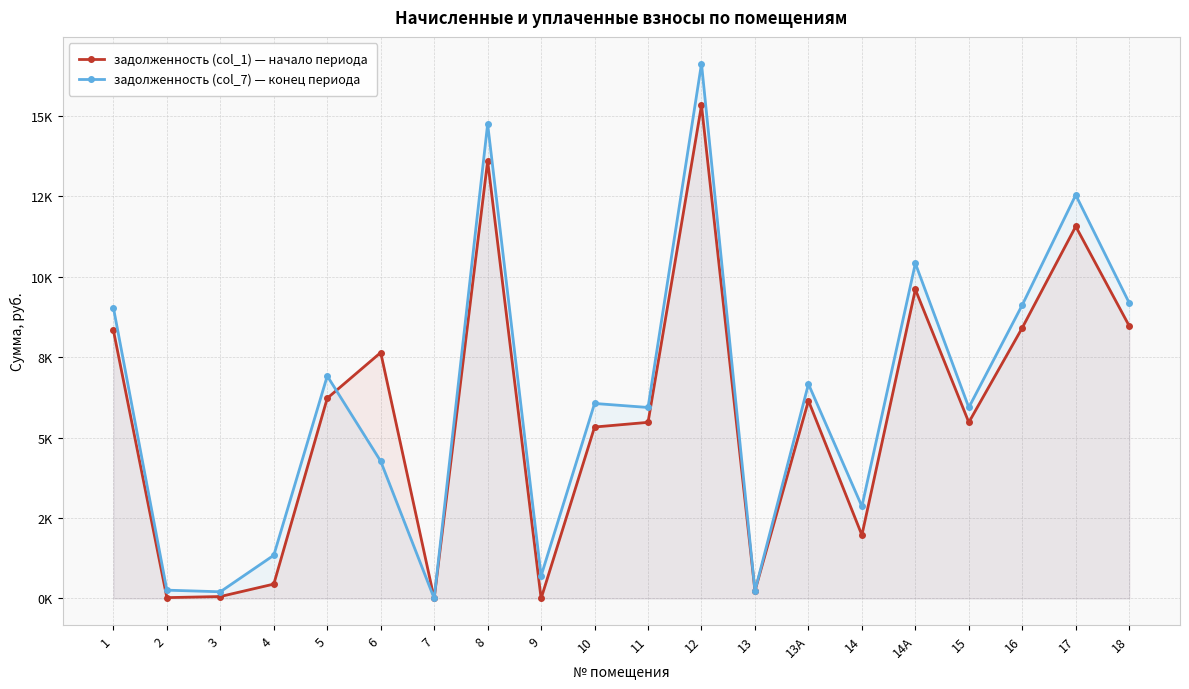

True or false: задолженность (col_7) — конец периода has a value of 5933.7 at 15.

True